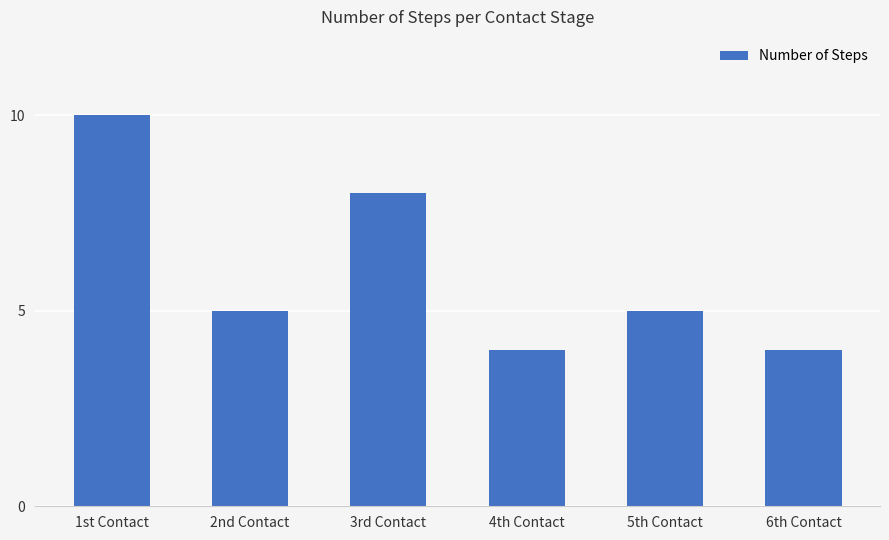

What is the label of the 3rd bar from the right?

4th Contact